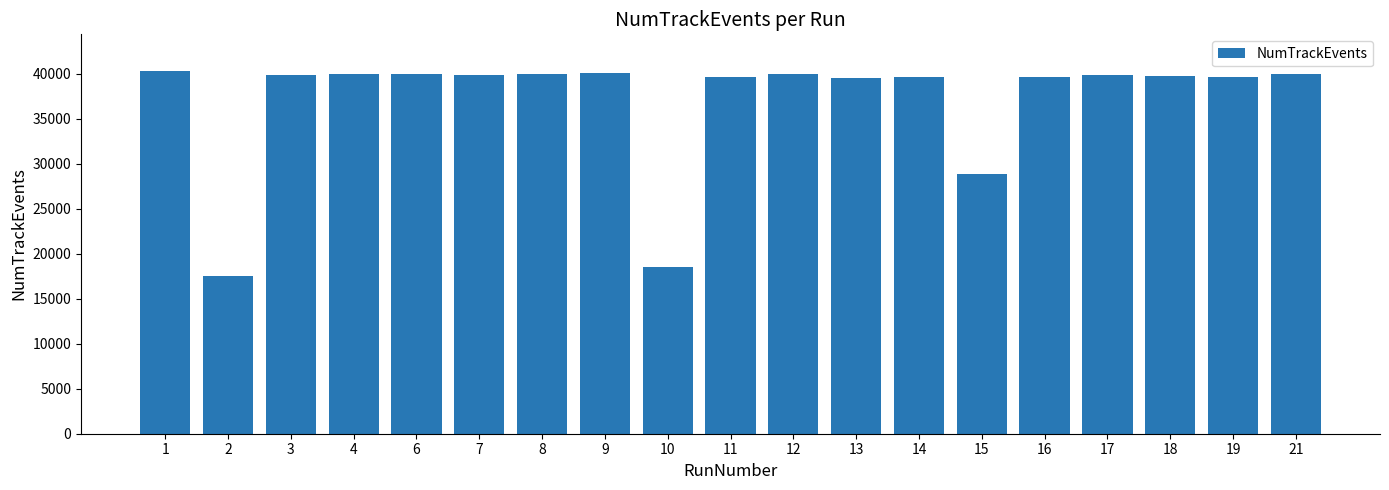

Count the number of categories in the chart.

19